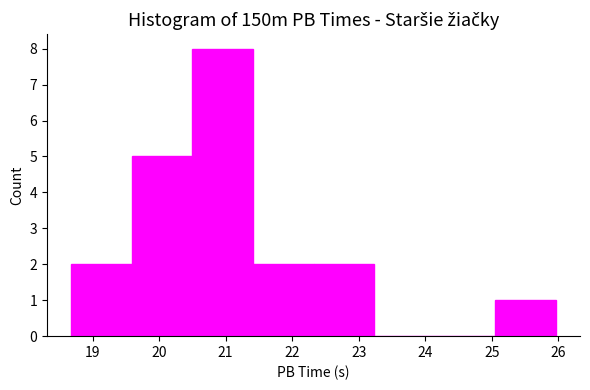

Reading left to right, transcribe this chart: for each bar, give the range it covers on the x-axis and its height. Neither the bar edges nor the heights are printed on the chart, so give them approximately, as read against the axes.

18.68 to 19.59: 2
19.59 to 20.50: 5
20.50 to 21.41: 8
21.41 to 22.32: 2
22.32 to 23.23: 2
23.23 to 24.14: 0
24.14 to 25.05: 0
25.05 to 25.96: 1